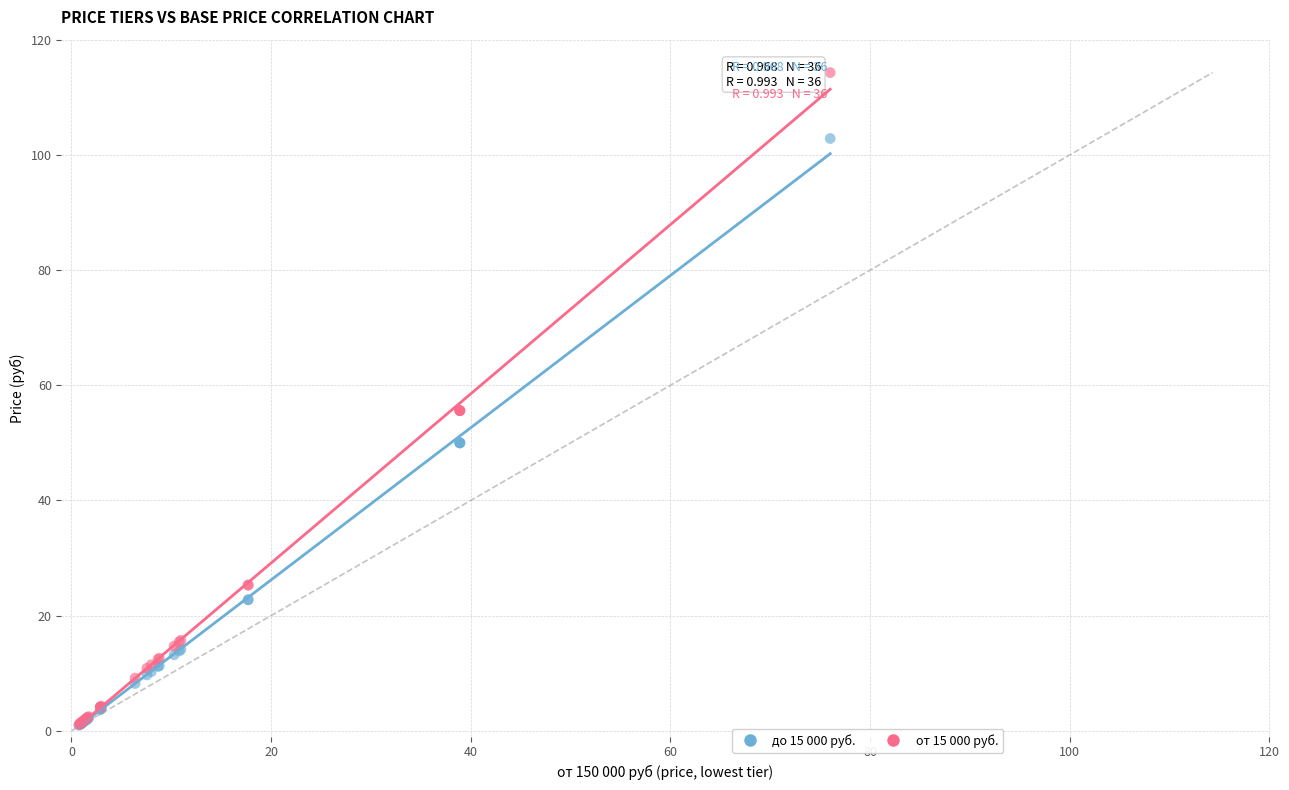

What are all the series names shown in the legend?

до 15 000 руб., от 15 000 руб.